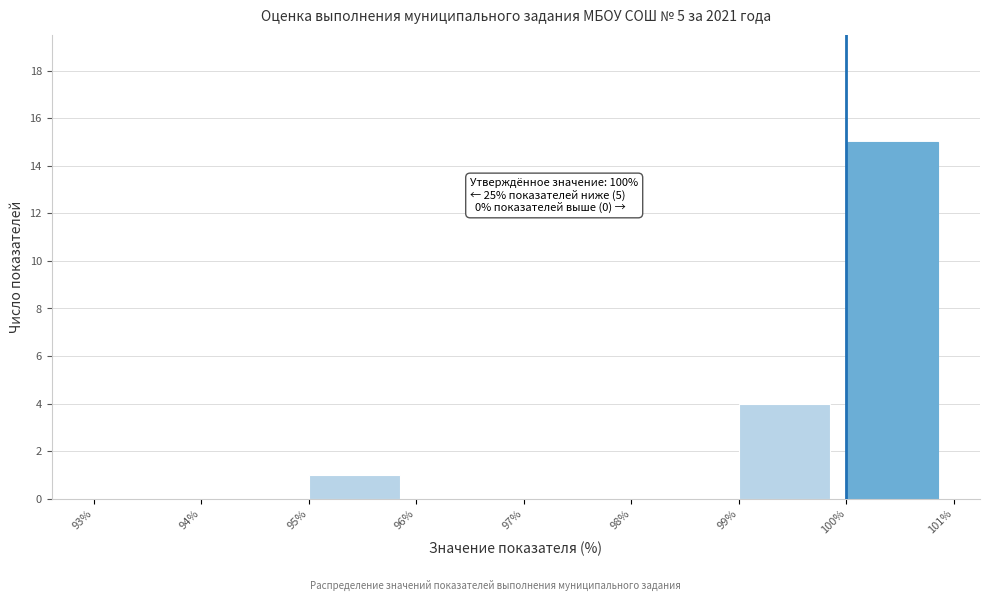

Which range on the x-axis has the tallest bar?

100% to 101%